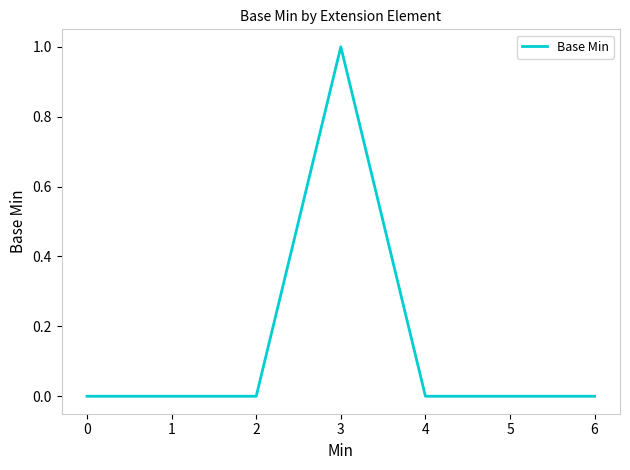

True or false: the data has more than 0 interior local peaks.

True